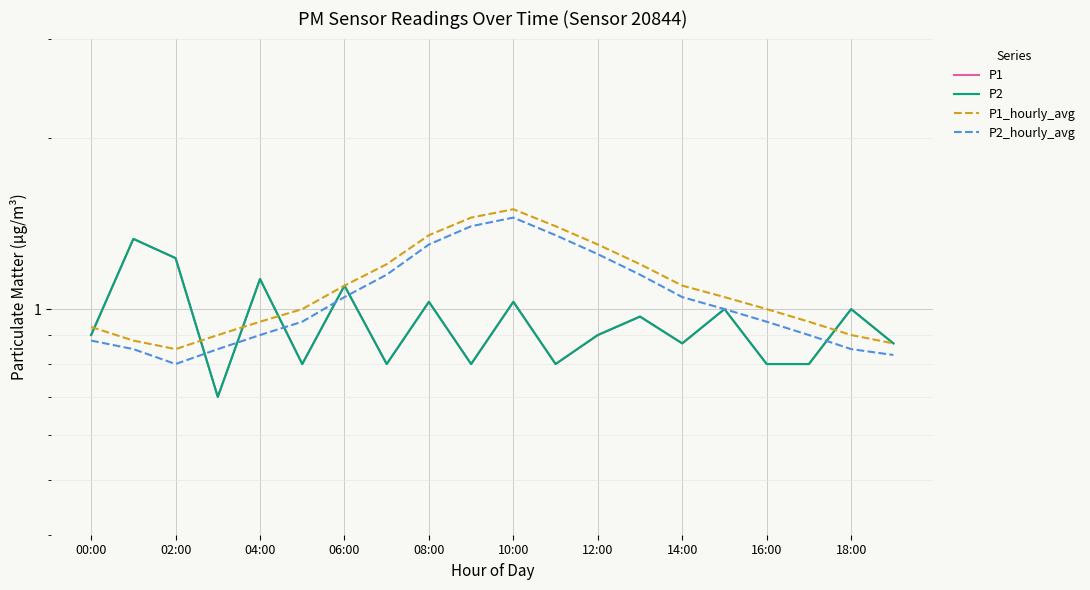

Between 14:00 and 08:00, which is larger?

08:00